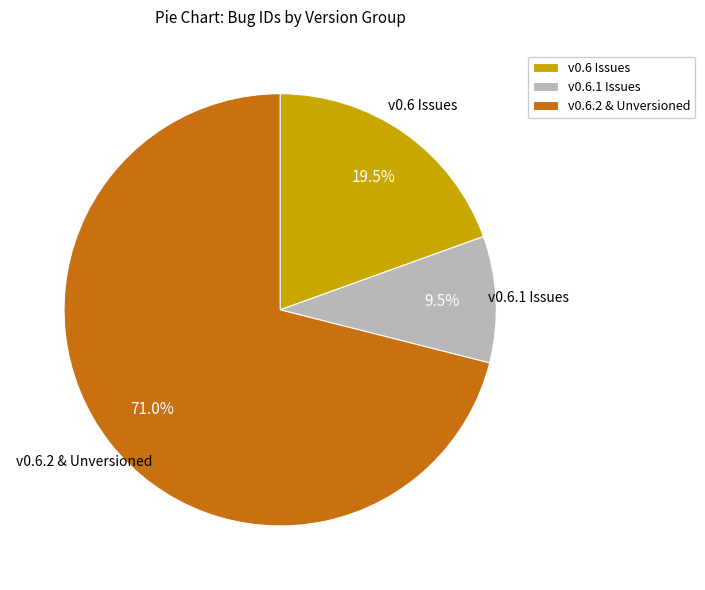

Rank the categories by value from highest to lowest.

v0.6.2 & Unversioned, v0.6 Issues, v0.6.1 Issues